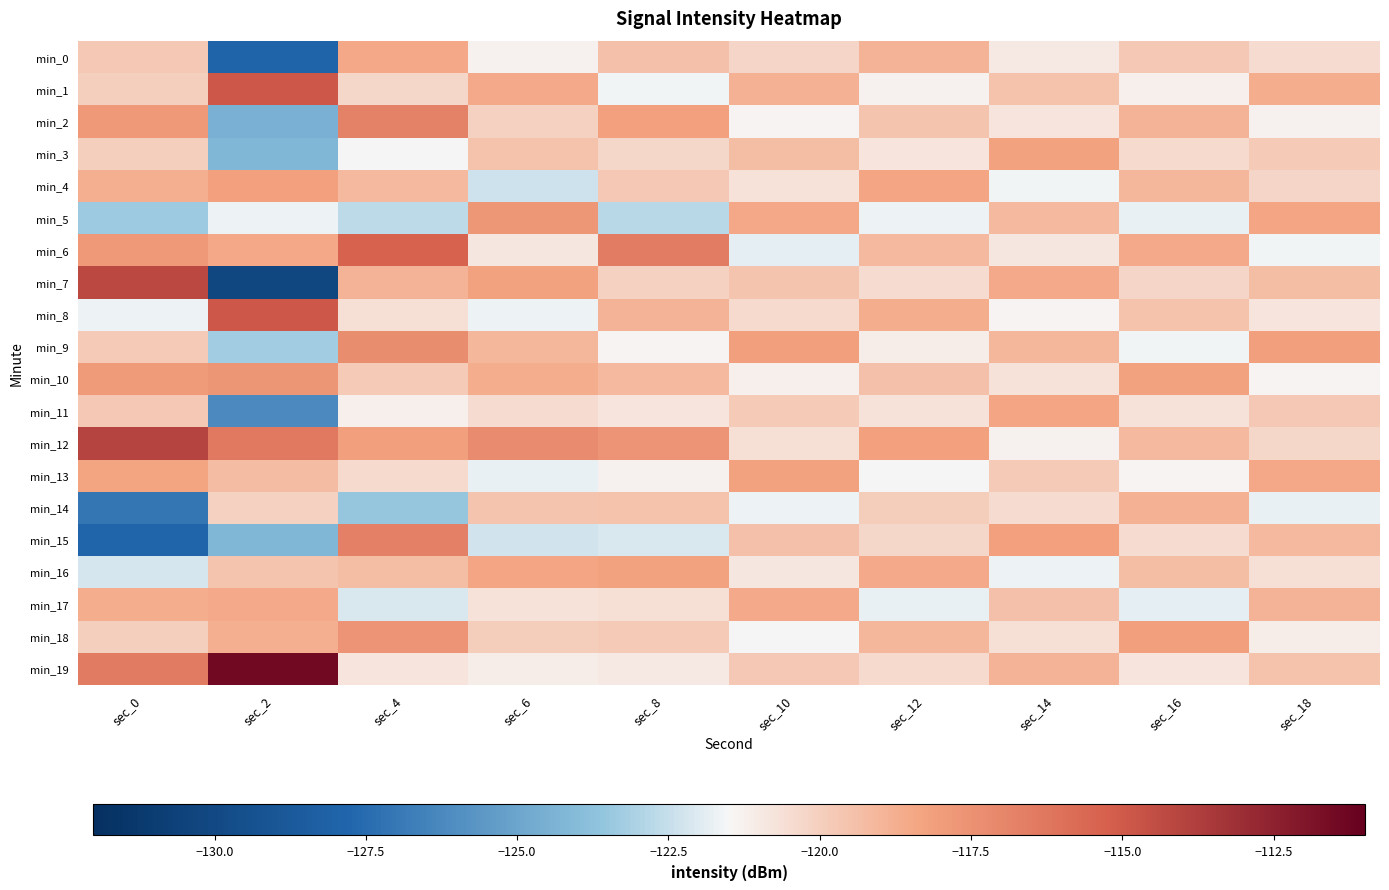

At which category does the chart reach its peak across all series?

sec_2